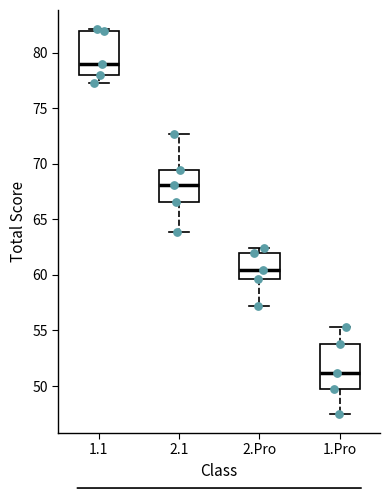

Reading left to right, read every box against the y-axis: the position of its median line, the range the box covers, and the ends of its whiskers. The values are not printed on the chart, so give them approximately, as read against the axis.

1.1: median 79.0, box 78.0 to 82.0, whiskers 77.5 to 82.0 (just above the box's upper edge)
2.1: median 68.0, box 66.5 to 69.5, whiskers 64.0 to 72.5
2.Pro: median 60.5, box 59.5 to 62.0, whiskers 57.0 to 62.5
1.Pro: median 51.0, box 49.5 to 54.0, whiskers 47.5 to 55.5